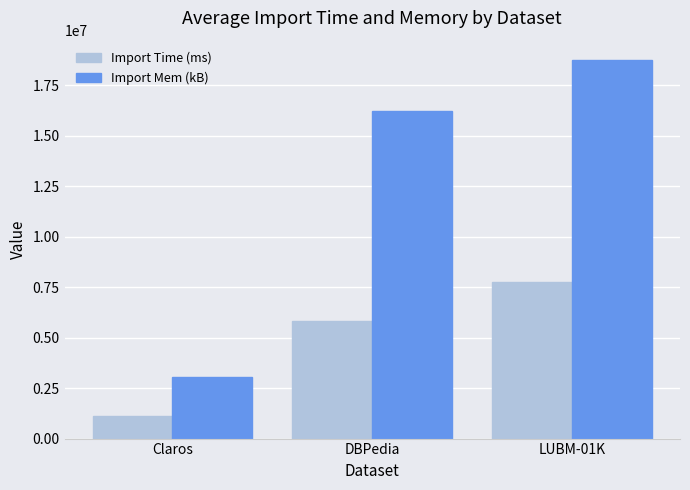

Are the bars horizontal?

No